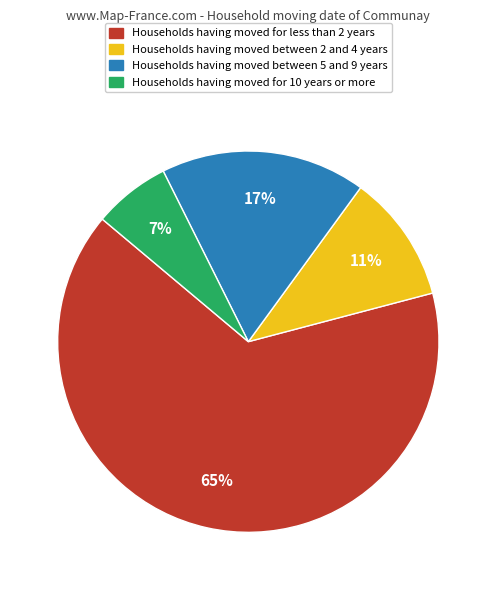

To the nearest percent, what is the average slice percentage?

25%